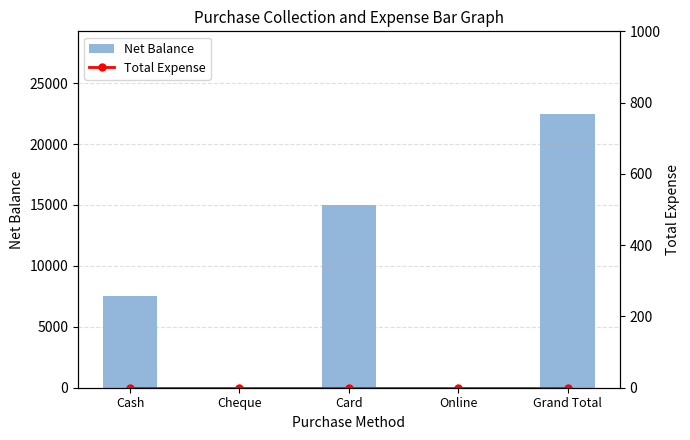

What position from the right is Card?

3